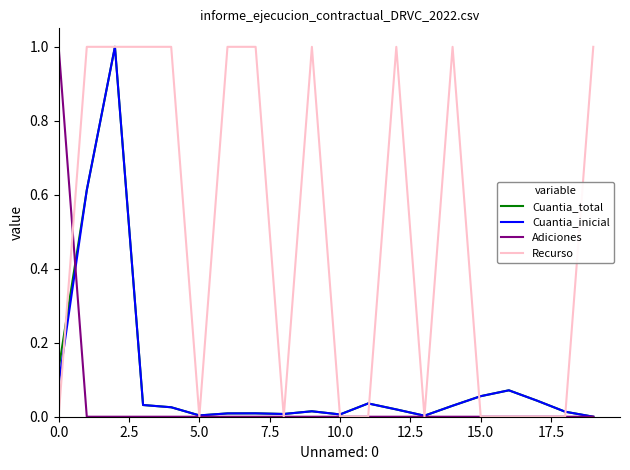

What is the highest value of the Cuantia_total series?

1.0